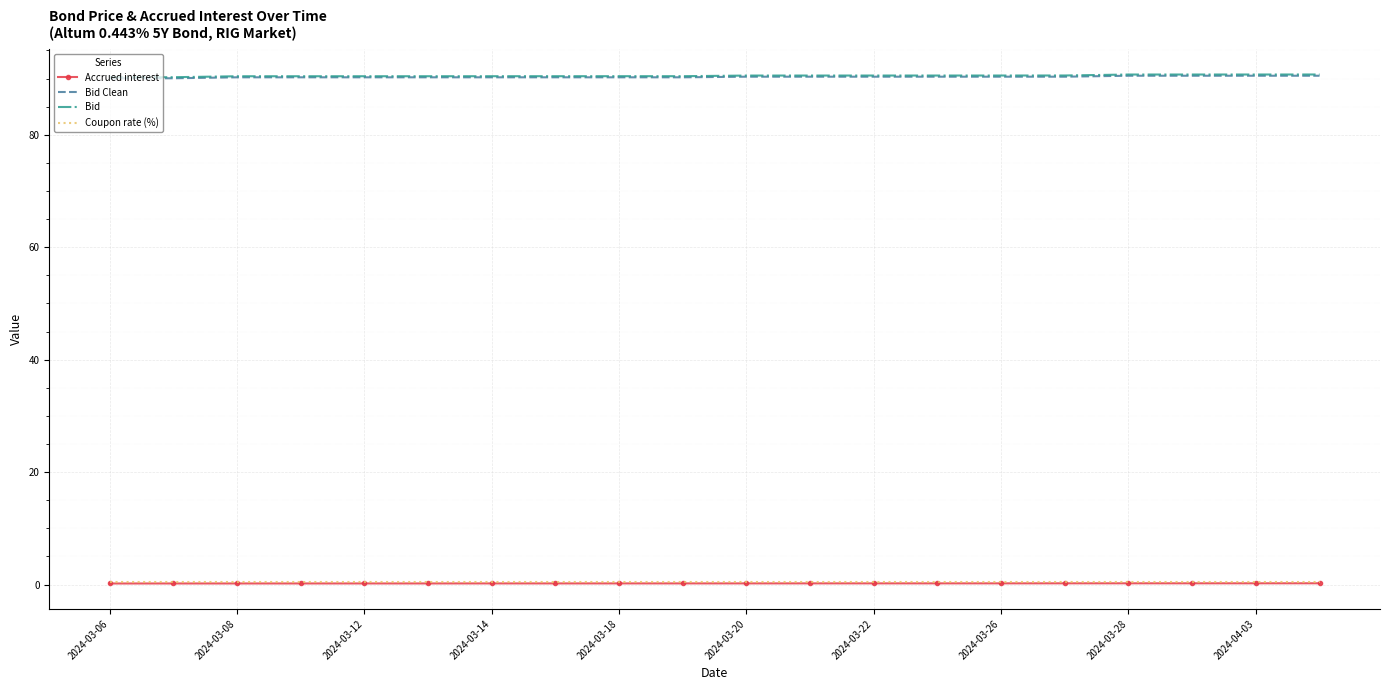

True or false: Bid and Coupon rate (%) intersect in this chart.

False